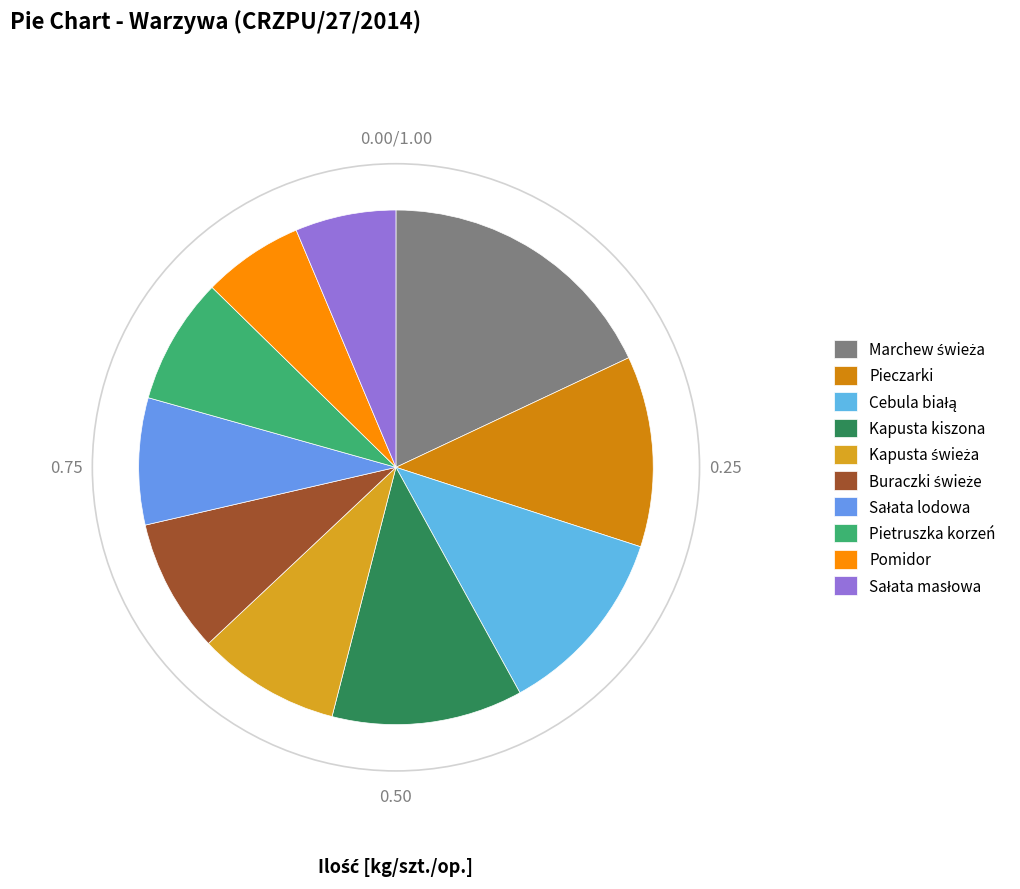

What is the total percentage of Marchew świeża and Buraczki świeże?

26.4%